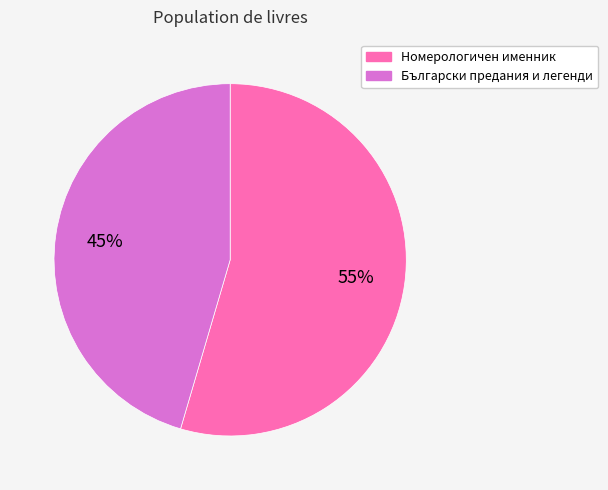

Between Български предания и легенди and Номерологичен именник, which is larger?

Номерологичен именник